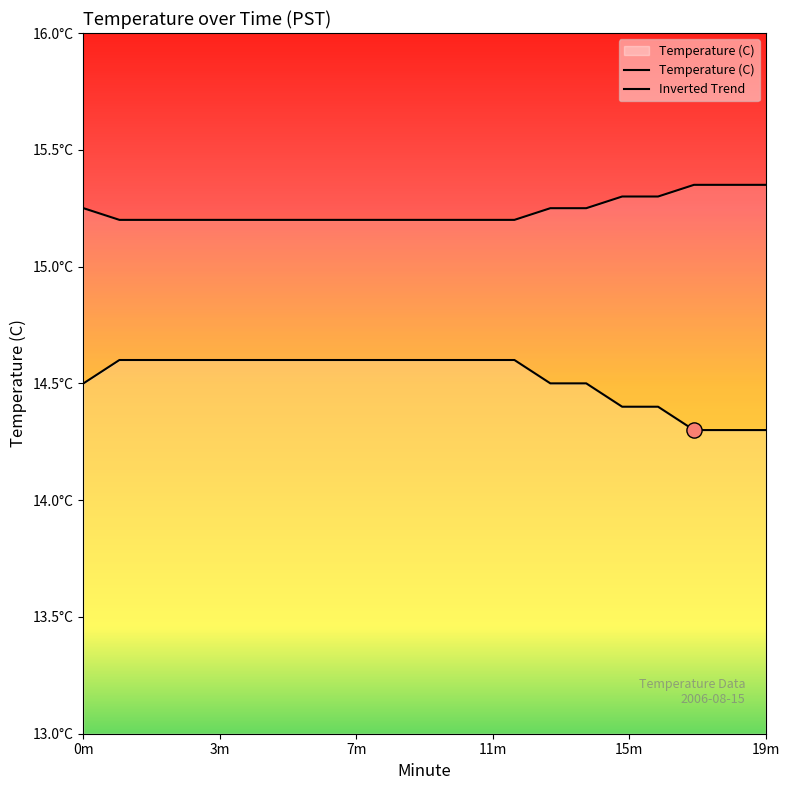

Which series contains the highest Y value?

Inverted Trend